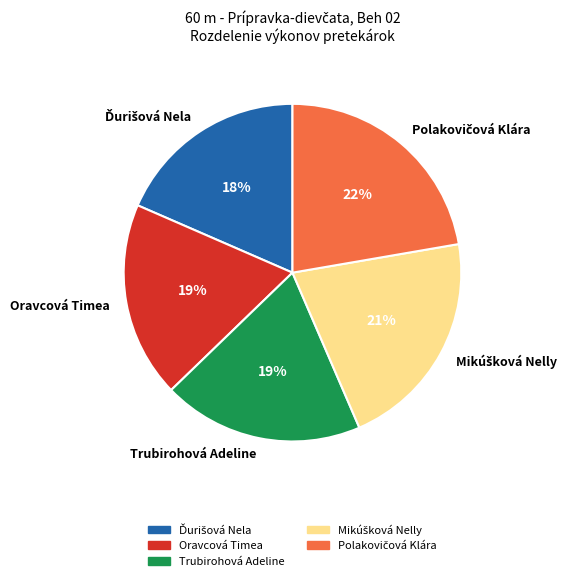

To the nearest percent, what percentage of the pie is Trubirohová Adeline?

19%